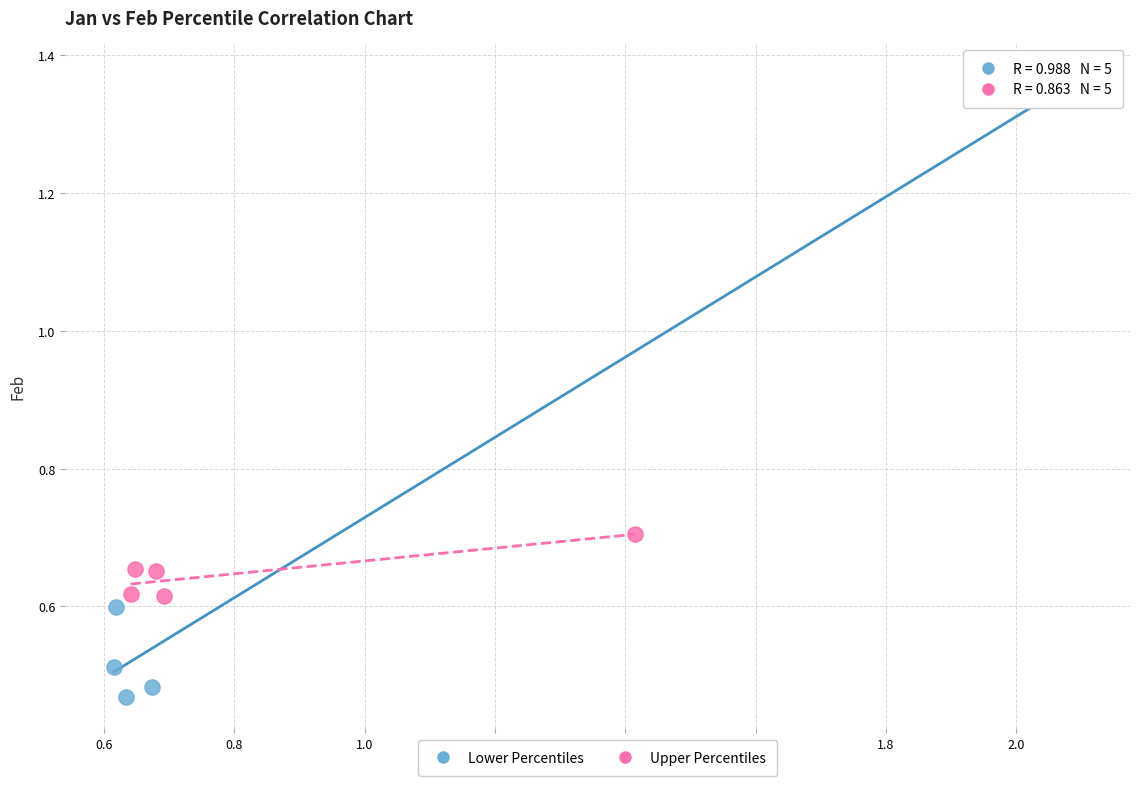

Which series reaches the minimum Y coordinate?

Lower Percentiles